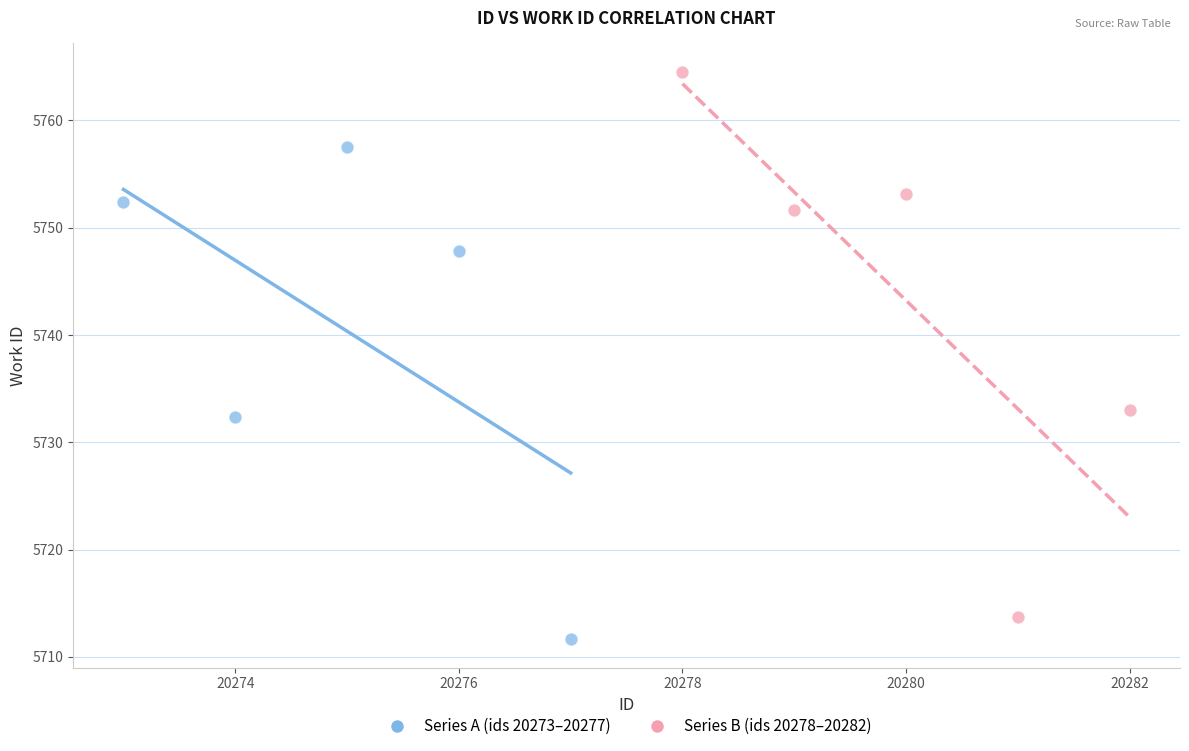

Which series has the widest spread of Y values?

Series B (ids 20278–20282)